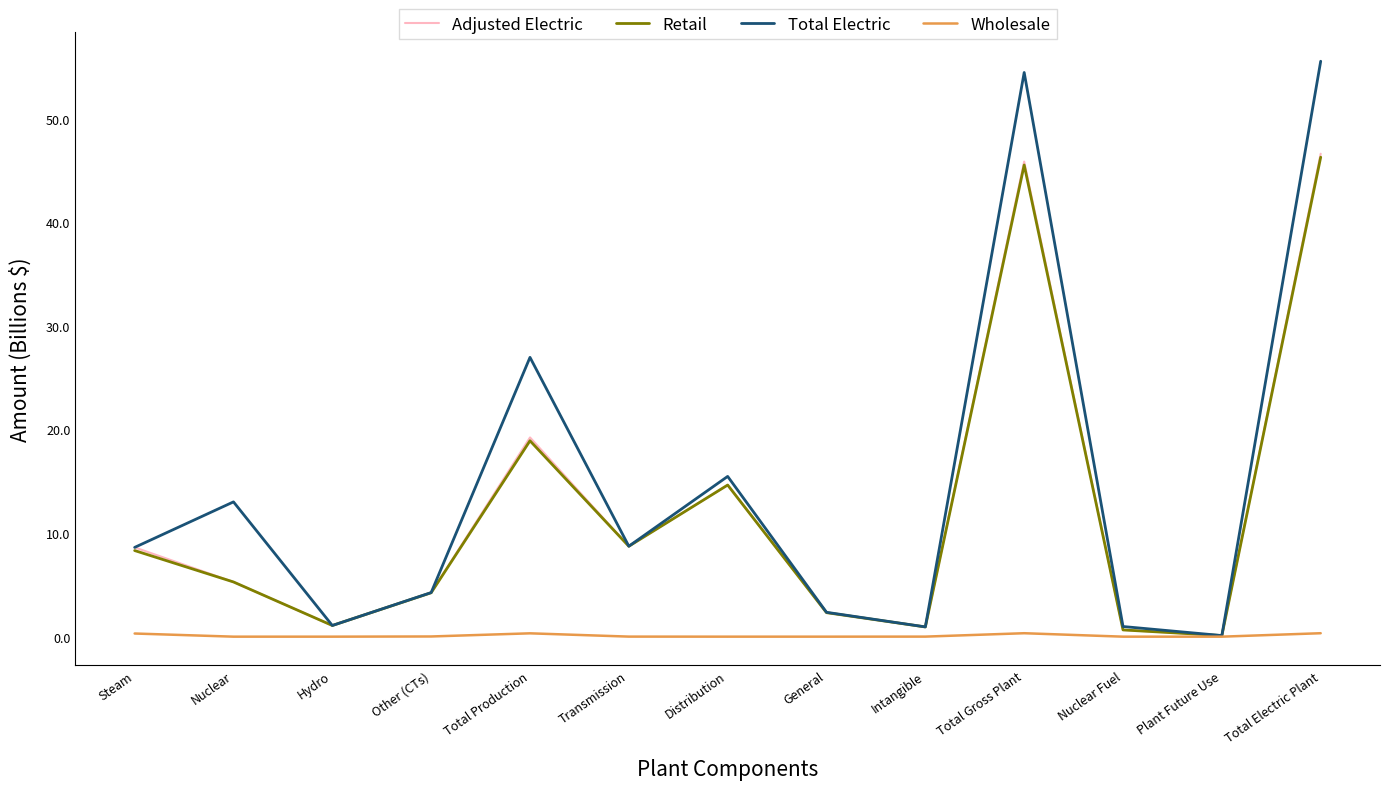

Which series has the largest range (max minus min)?

Total Electric